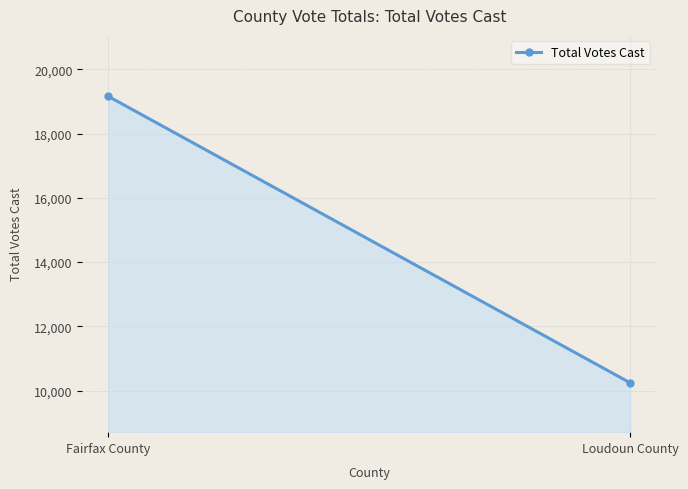

Is it true that the value at Loudoun County is 16276?

False